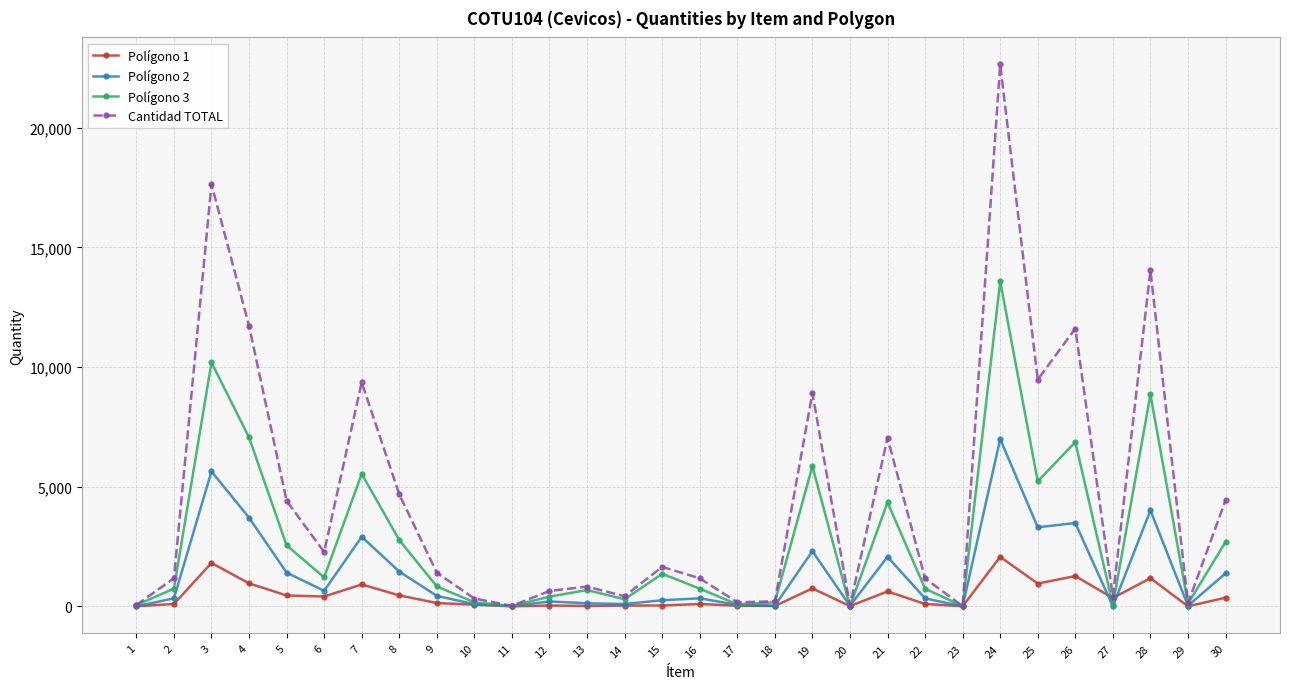

What is the minimum value for Cantidad TOTAL?

11.0